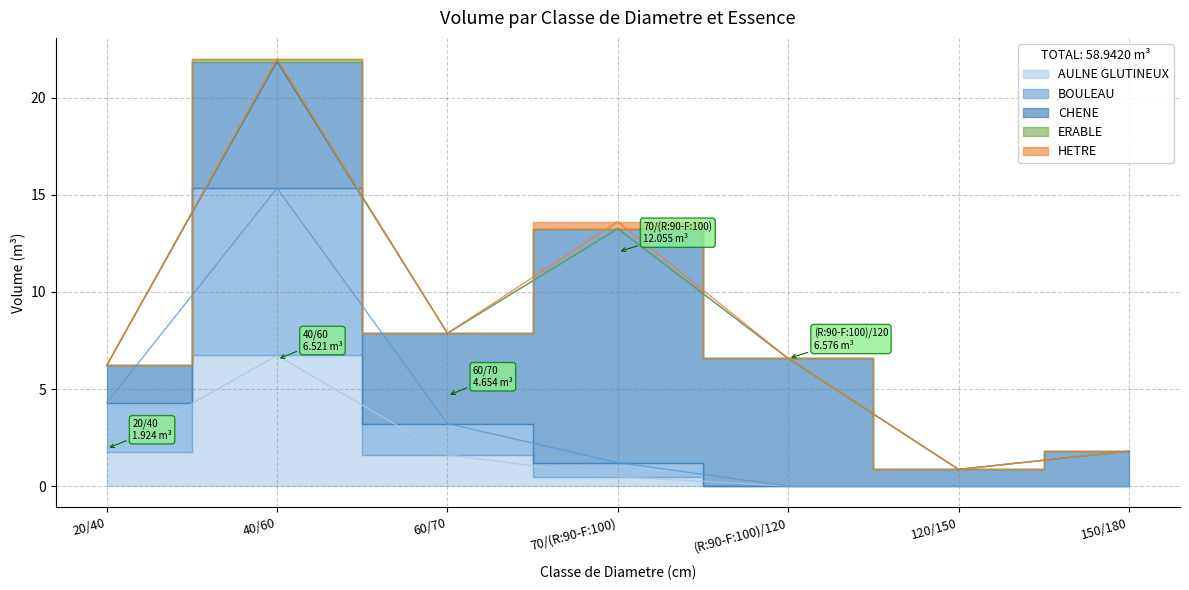

True or false: HETRE and AULNE GLUTINEUX cross at least once.

False